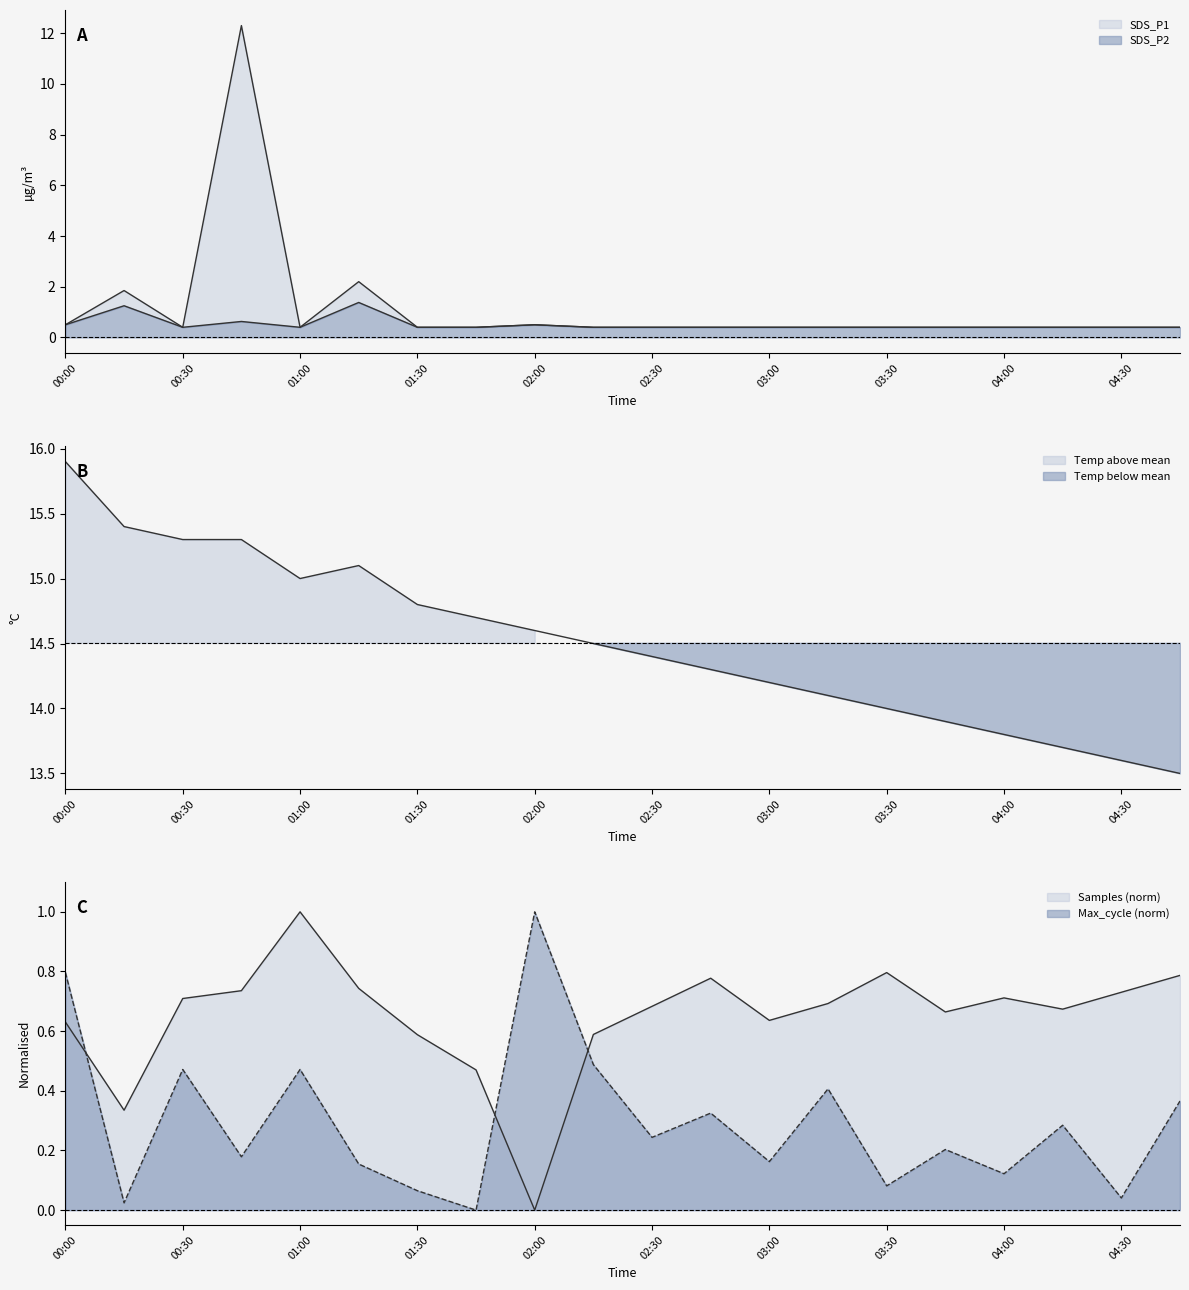

What is the minimum value for SDS_P2 line?

0.4